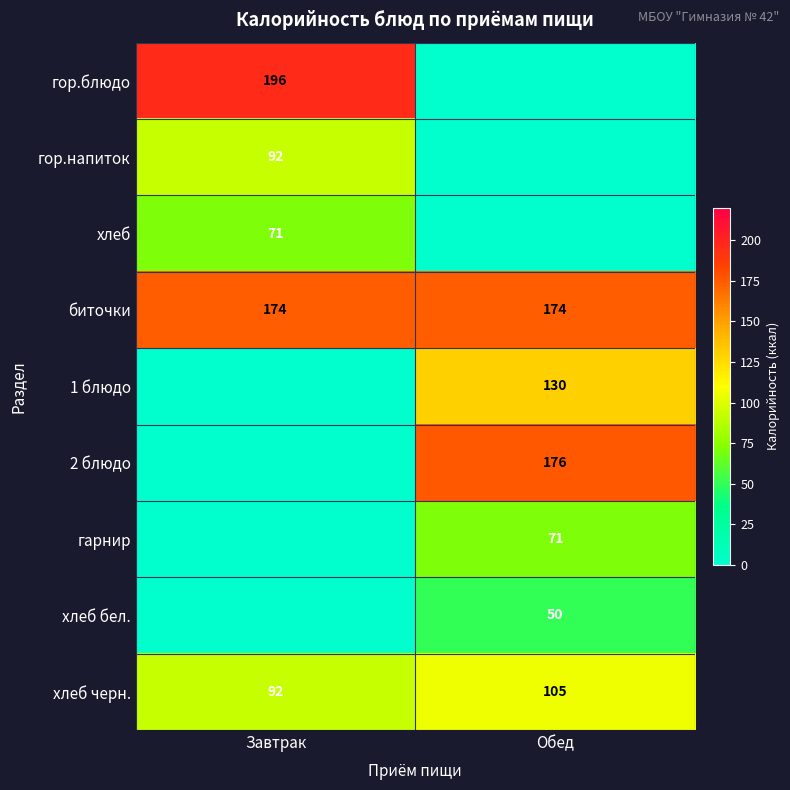

How many distinct data groups are displayed?

9